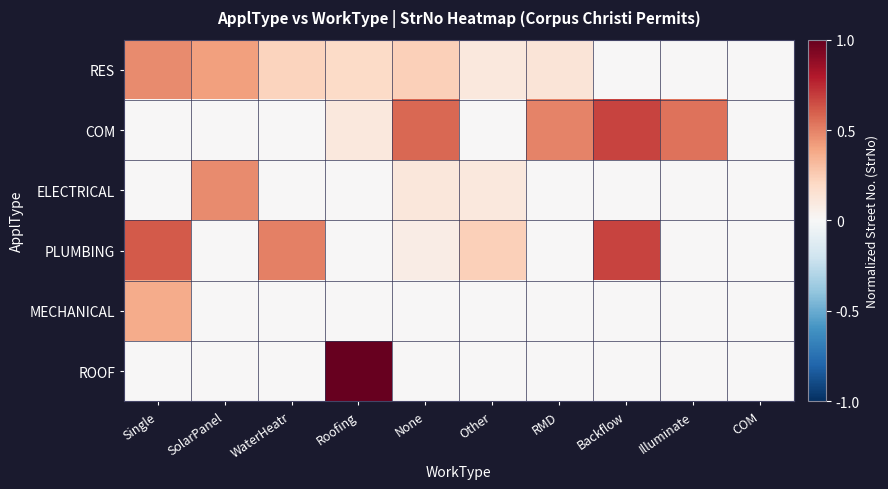

List the series in order of their peak value, highest first.

ROOF, COM, PLUMBING, RES, ELECTRICAL, MECHANICAL